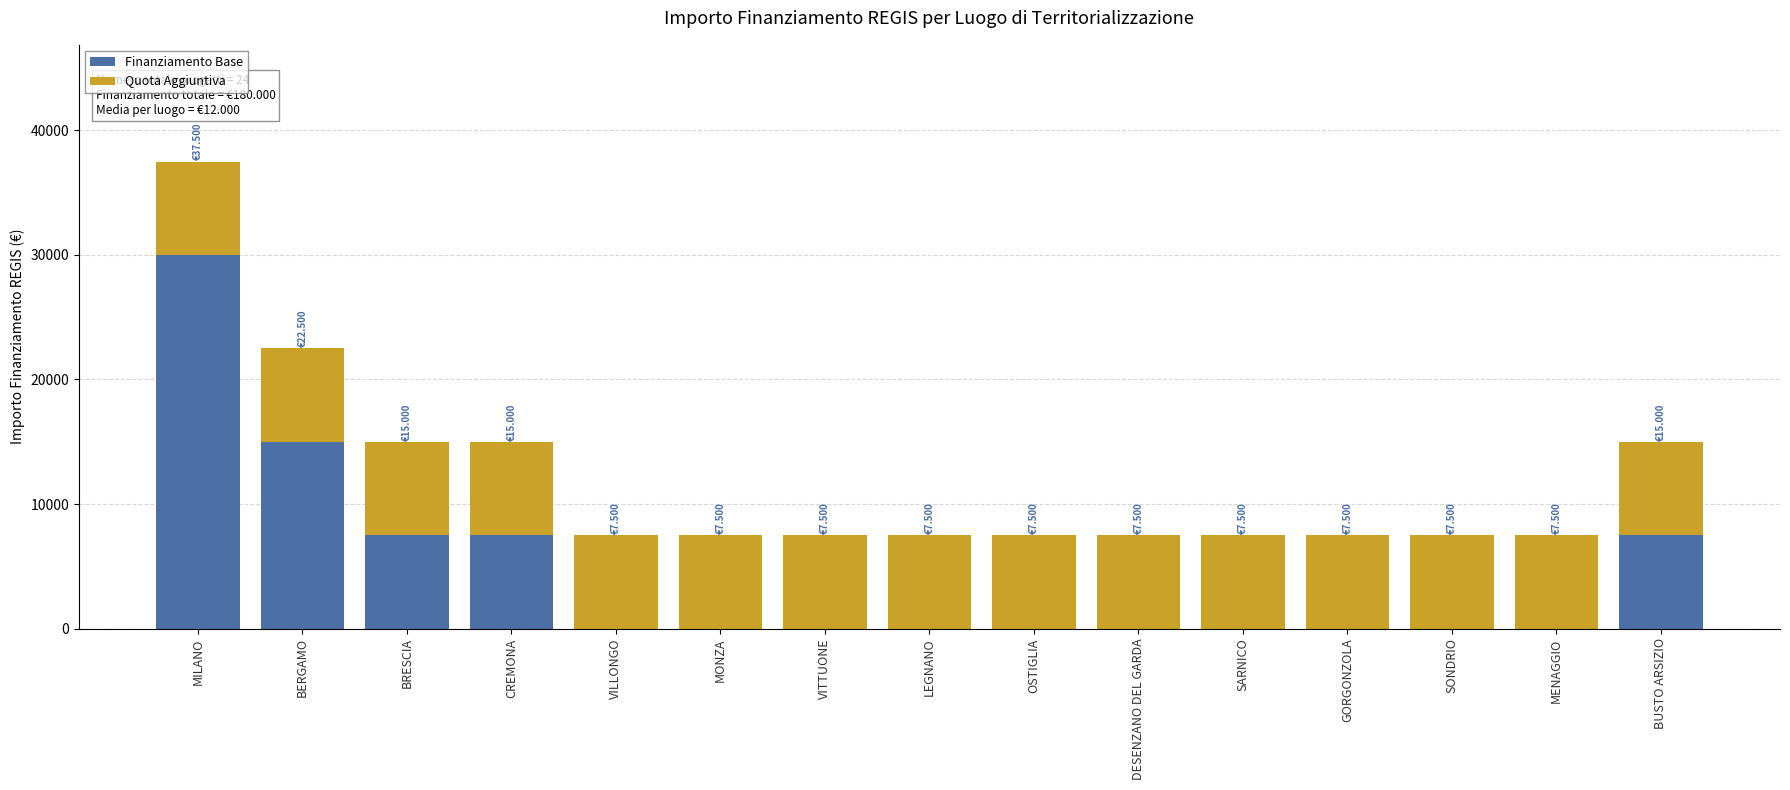

How many distinct data groups are displayed?

2